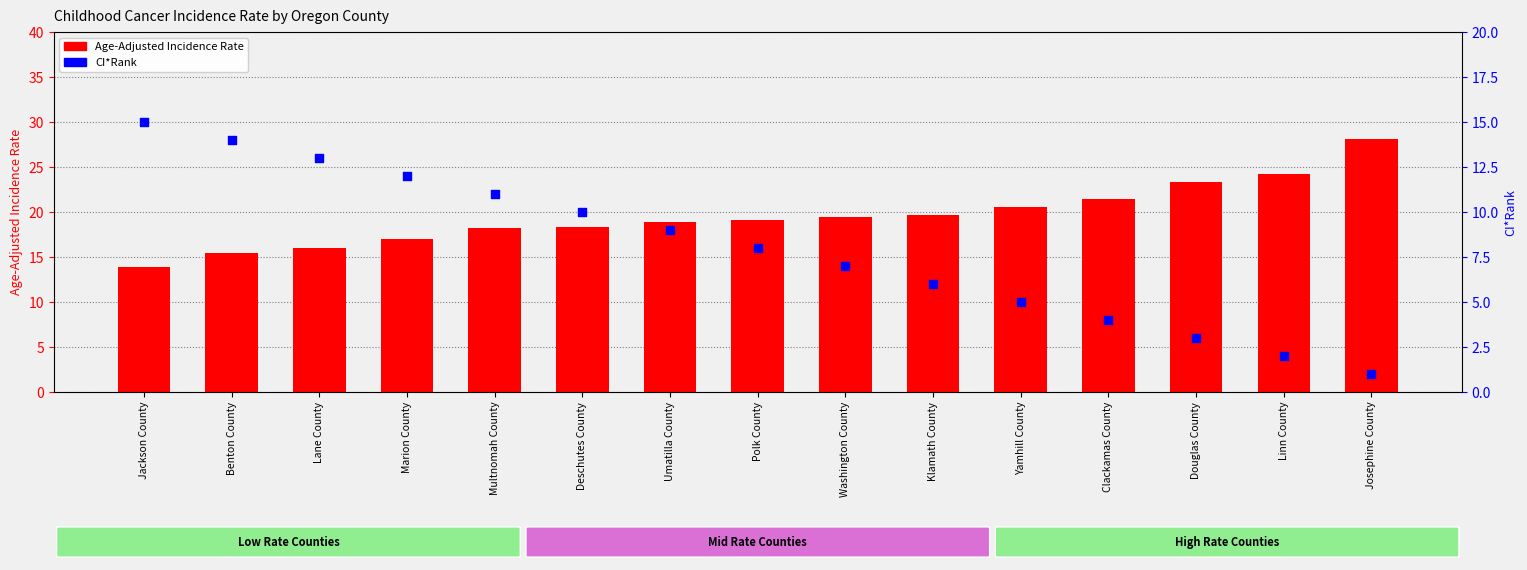

What are all the series names shown in the legend?

Age-Adjusted Incidence Rate, CI*Rank